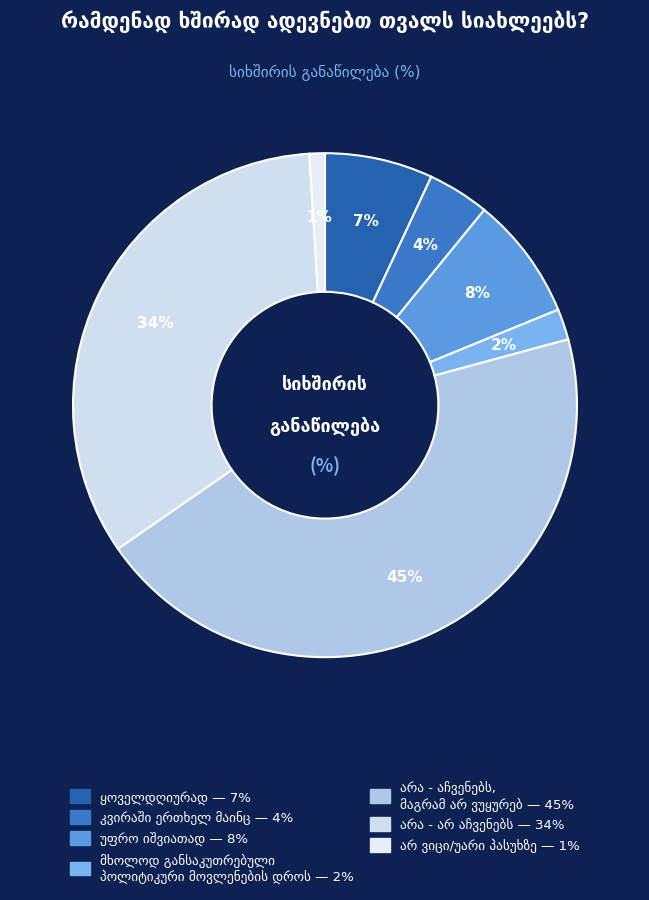

Count the number of slices in the pie.

7